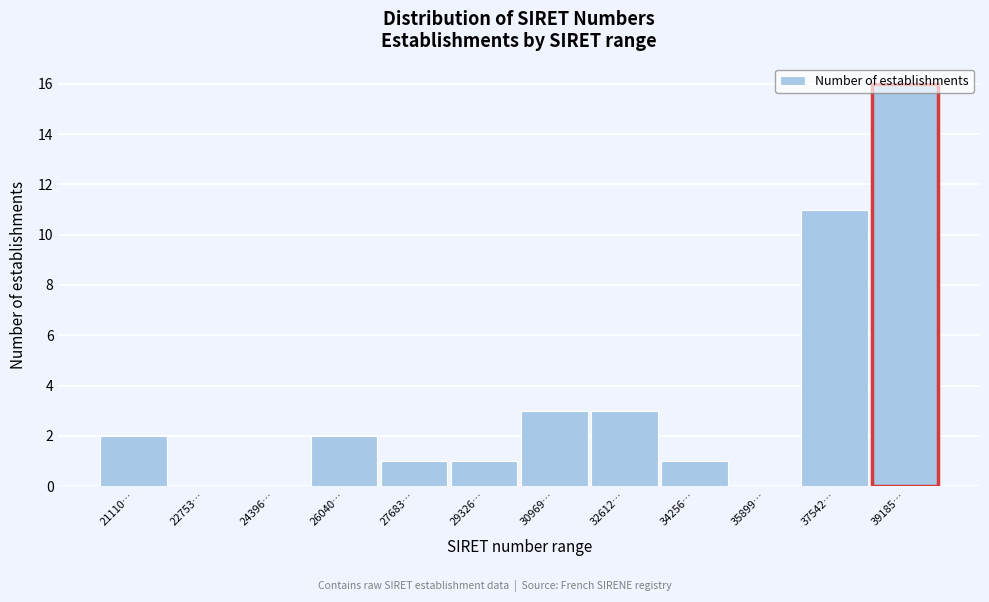

Which has a higher value, 35899… or 21110…?

21110…